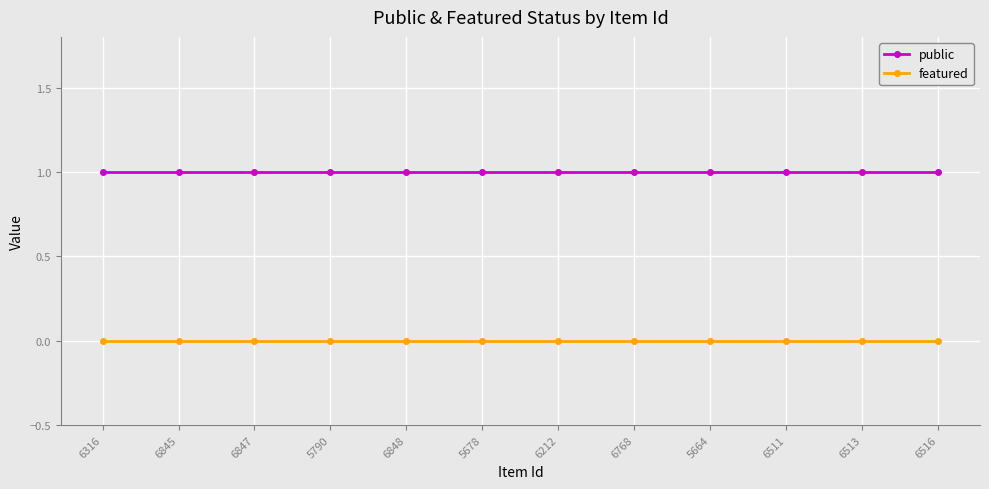

Reading left to right, what are all the values shown in this chart?

public: 1	1	1	1	1	1	1	1	1	1	1	1
featured: 0	0	0	0	0	0	0	0	0	0	0	0